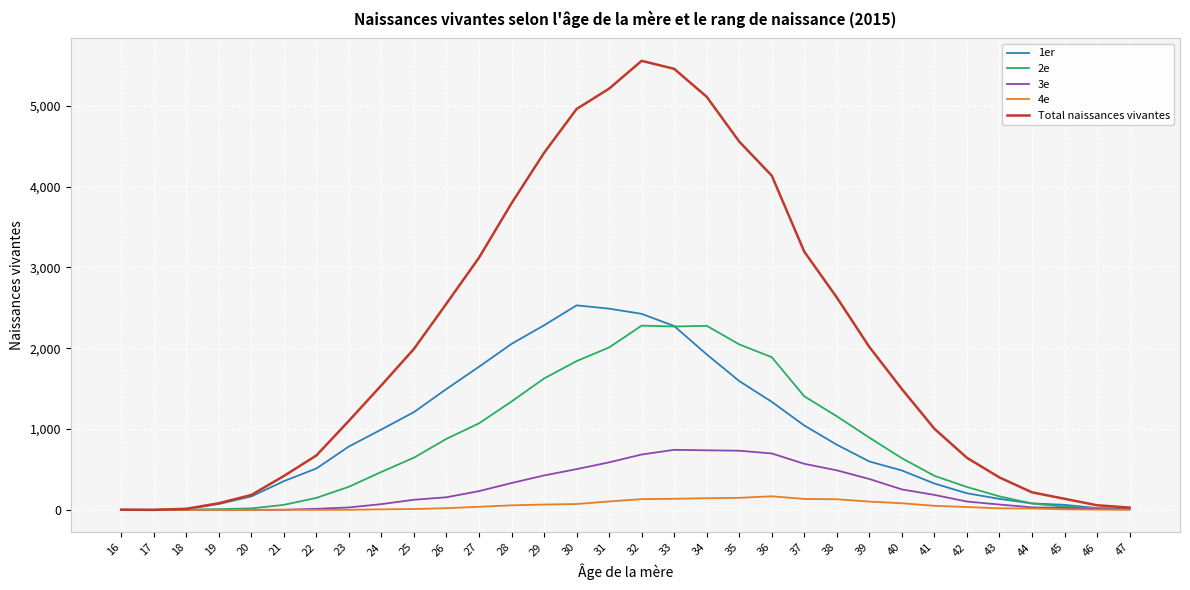

Which series has the largest range (max minus min)?

Total naissances vivantes